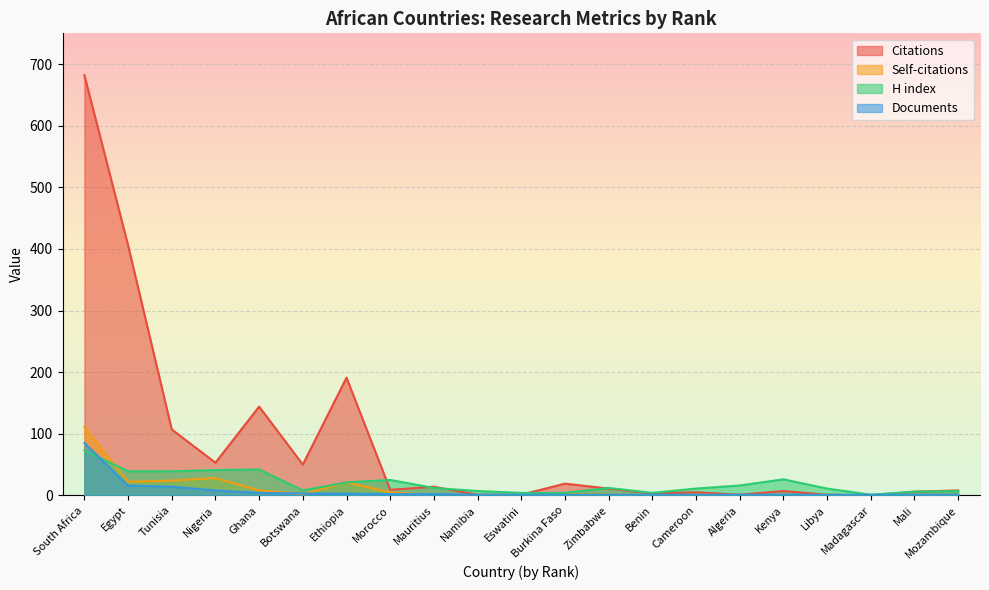

At which category is the sum across all series the highest?

South Africa